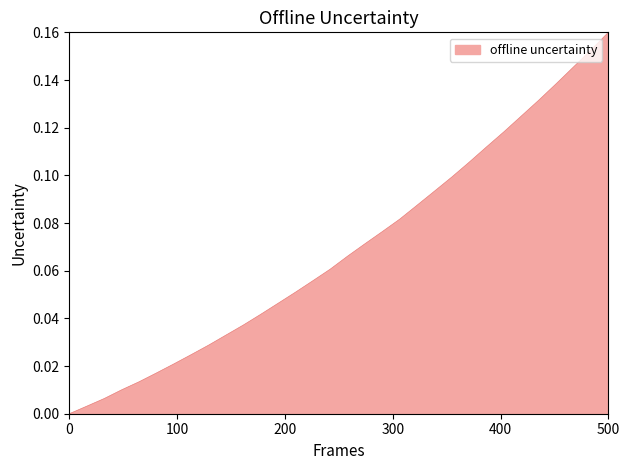

How many lines are shown in the chart?

1